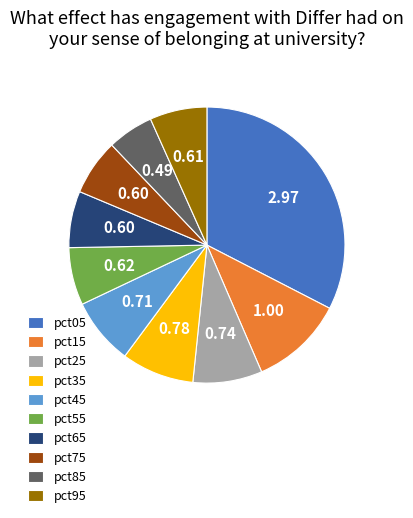

What is the largest slice in the pie chart?

pct05